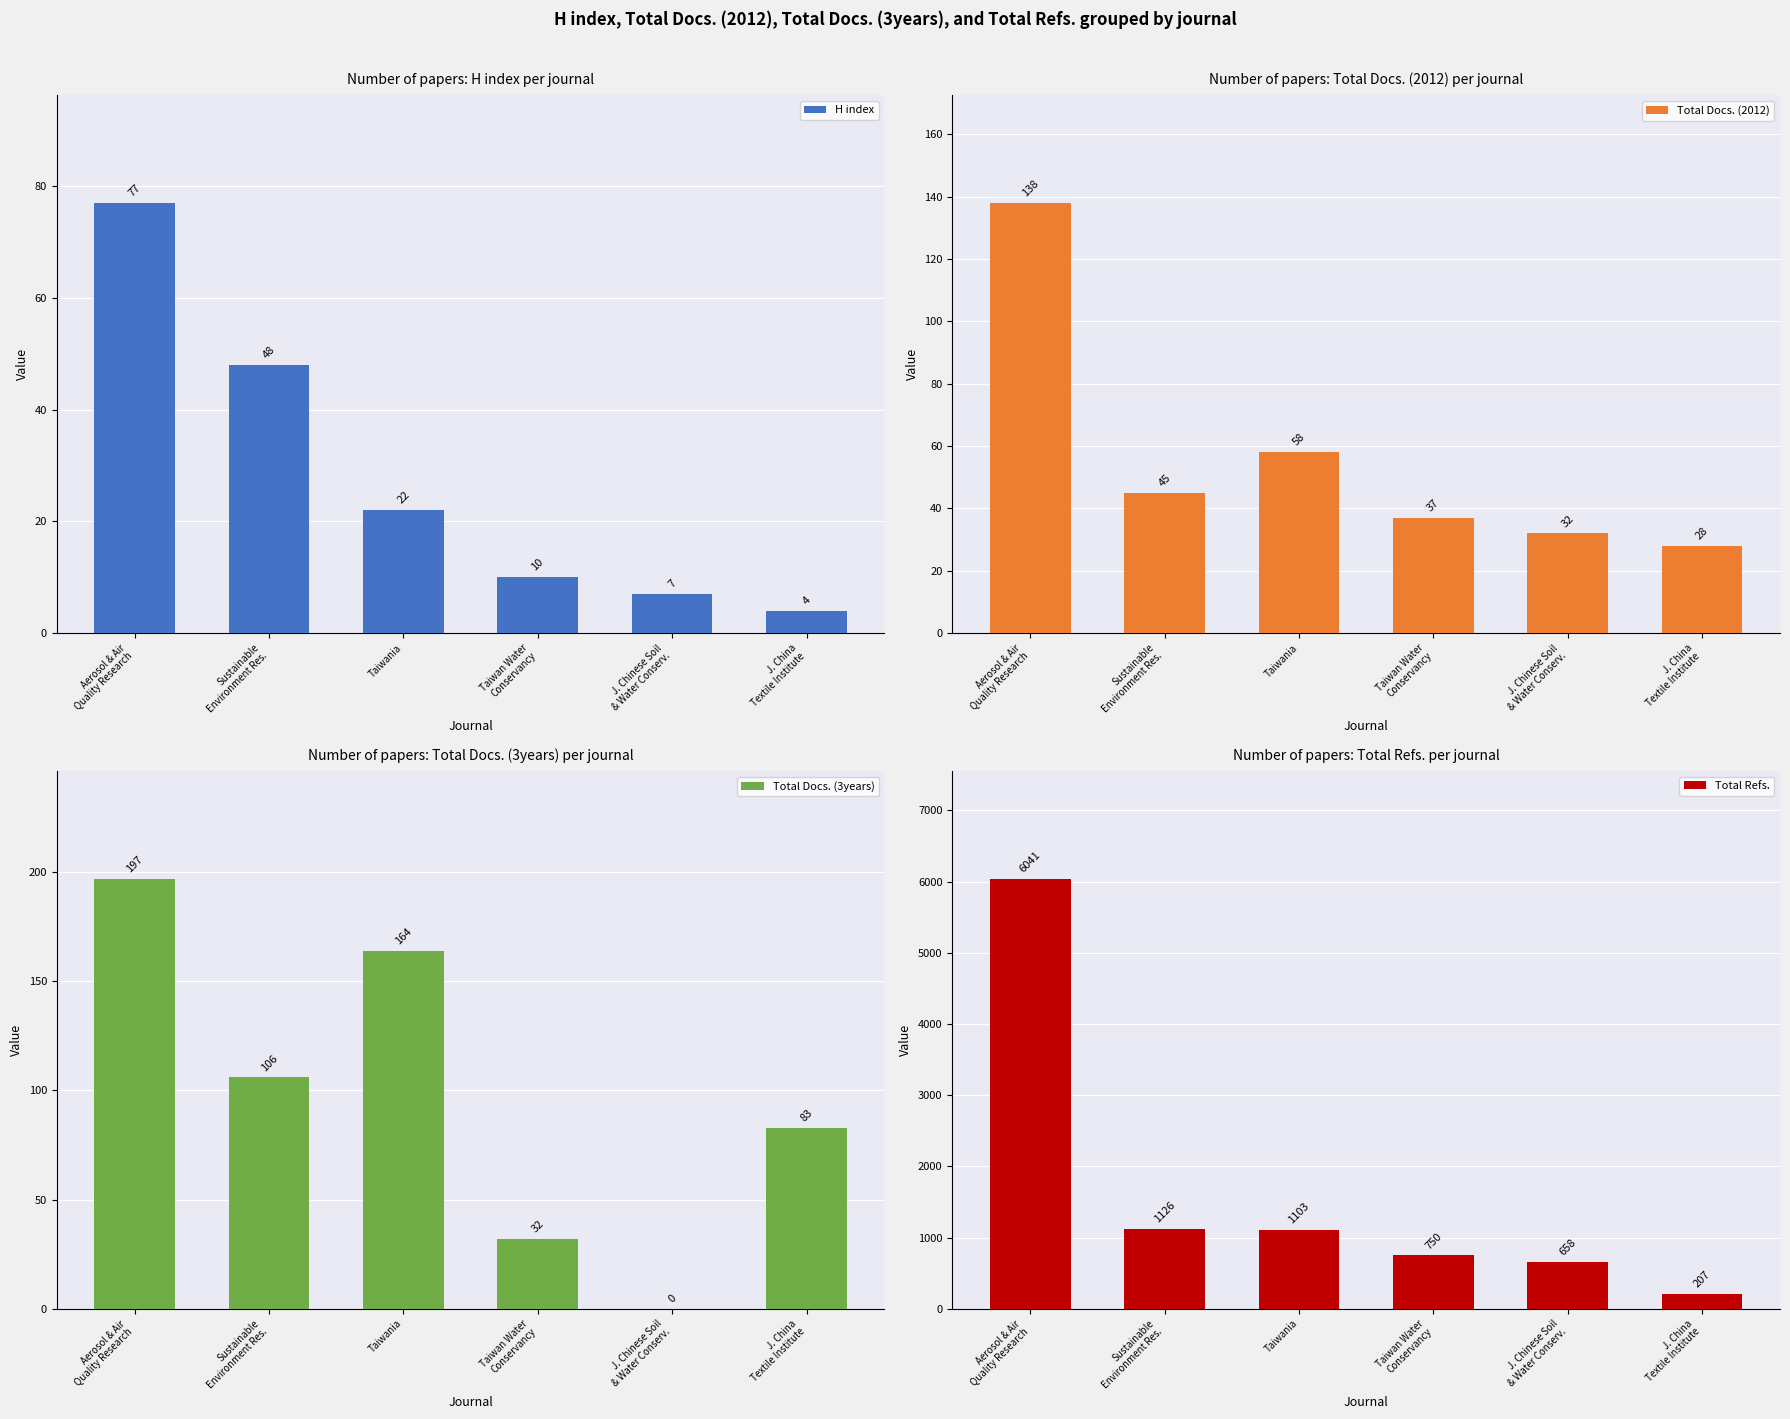

How many groups of bars are there?

6